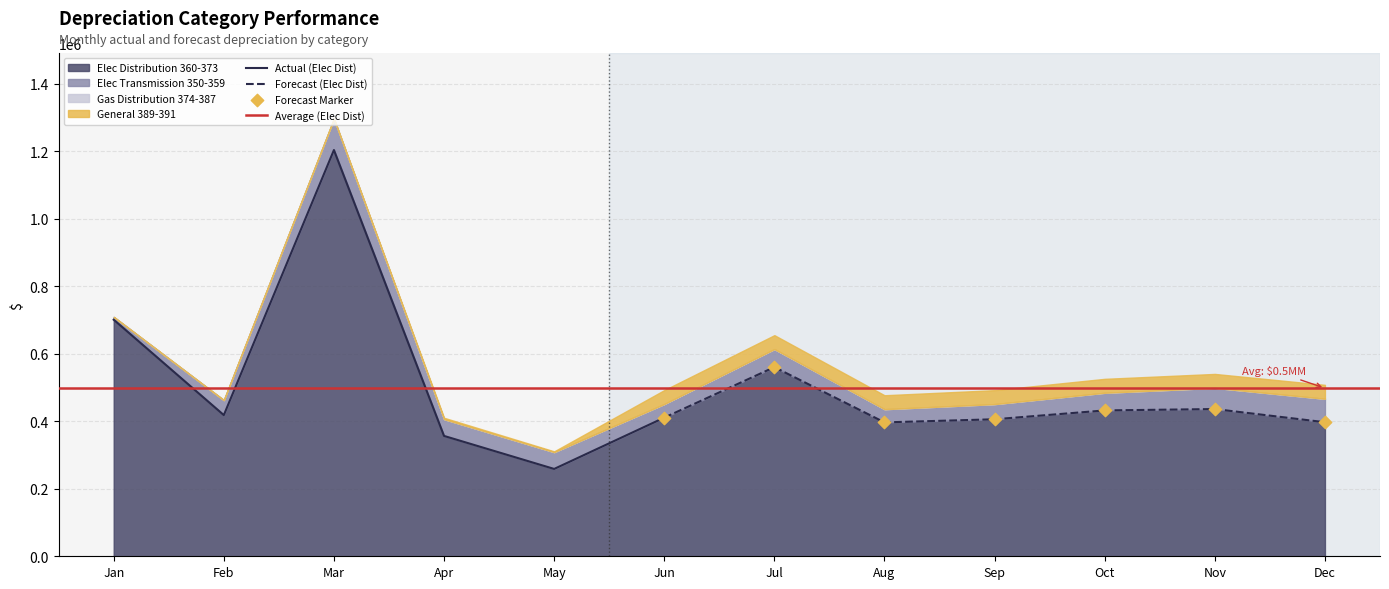

Which series reaches the maximum Y coordinate?

Elec Distribution 360-373